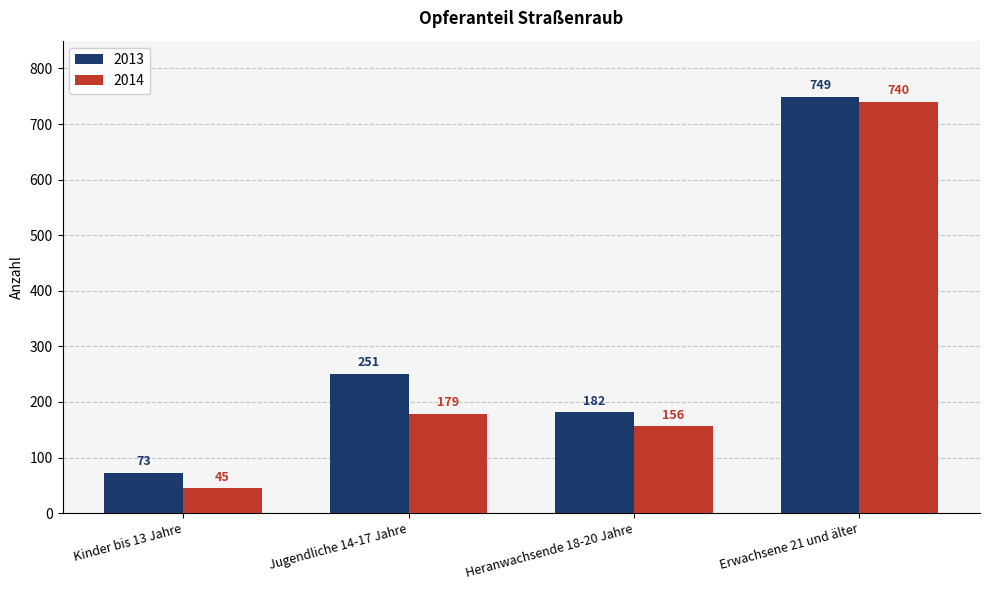

How many values in the 2013 series are below 251?

2